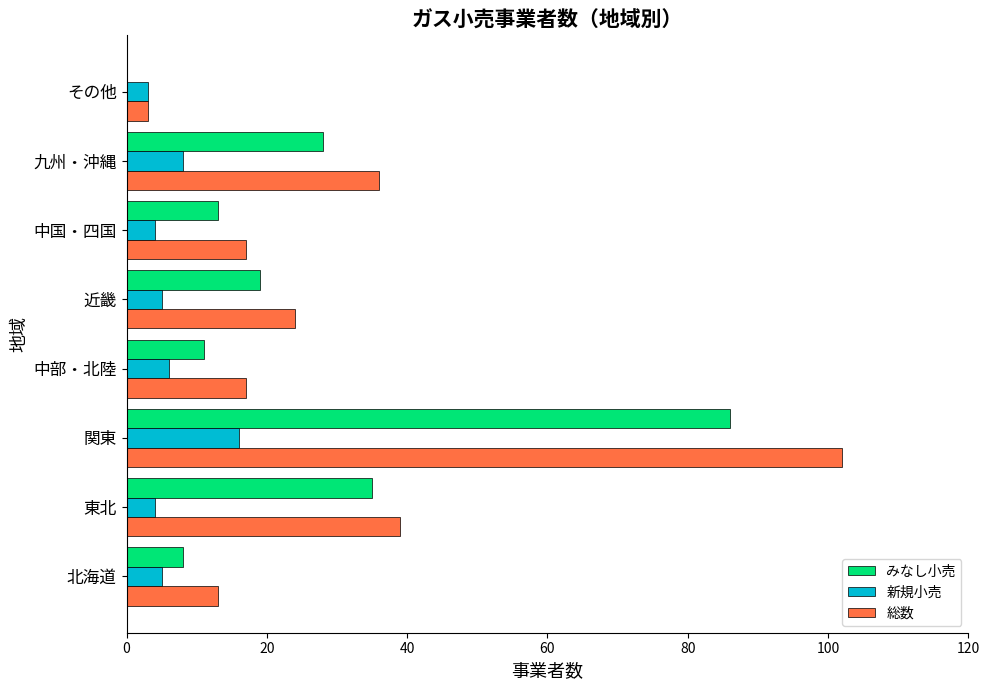

Which series changed the most between 関東 and その他?

総数